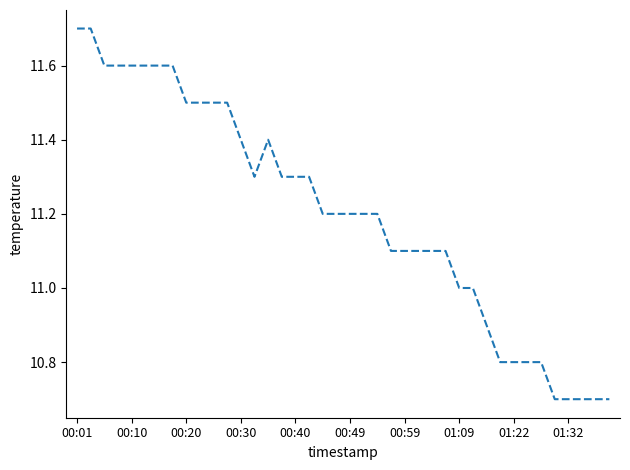

What is the greatest value displayed?

11.7